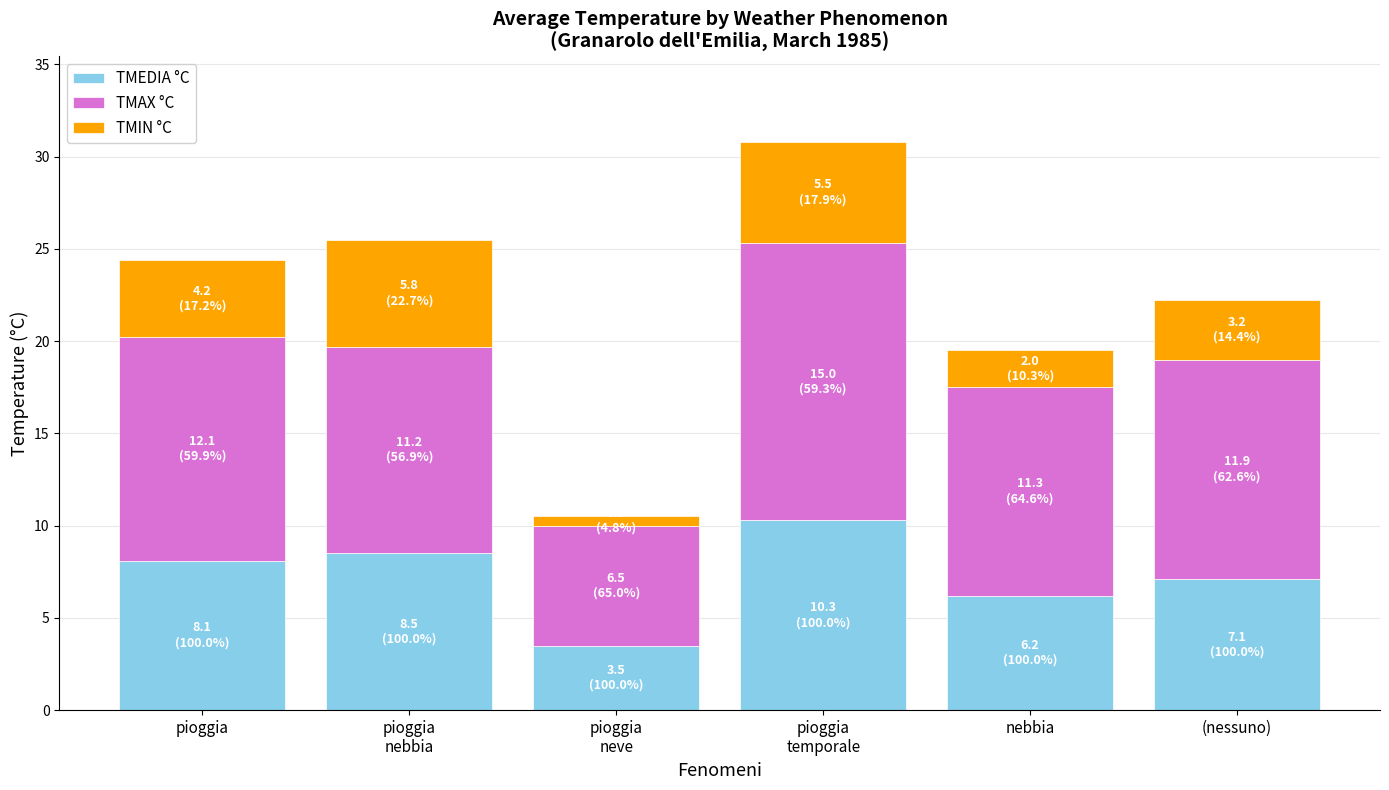

Reading left to right, transcribe the values for TMEDIA °C.

8.1	8.5	3.5	10.3	6.2	7.1